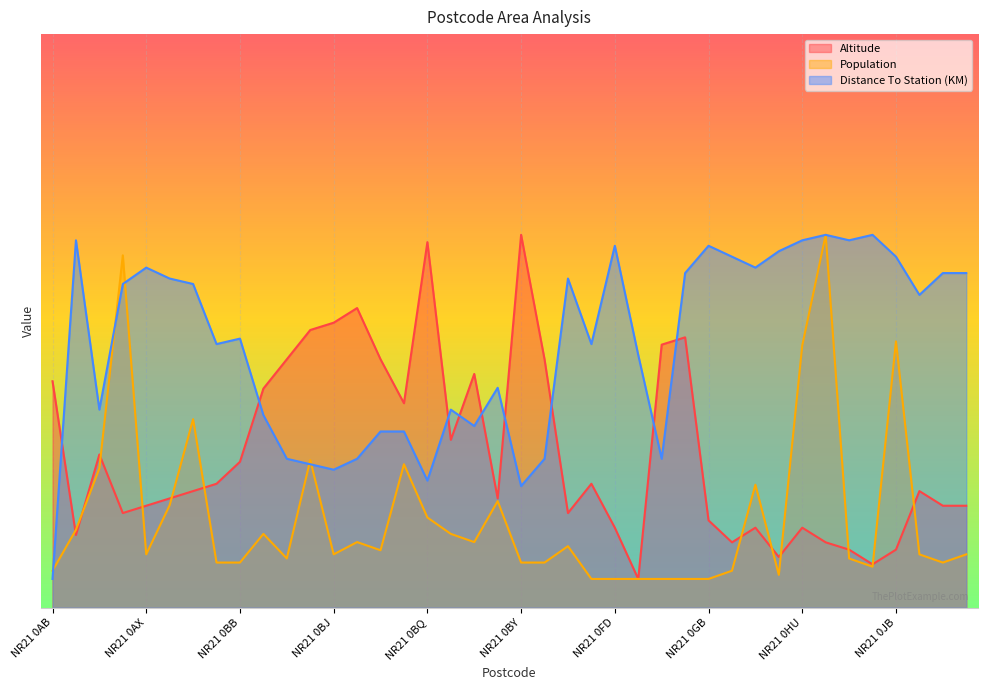

What is the difference between the Population values at NR21 0BJ and NR21 0FJ?

4.3